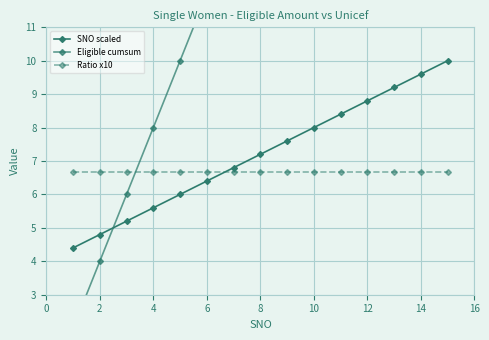

What is the total value across all series at 6?

25.1